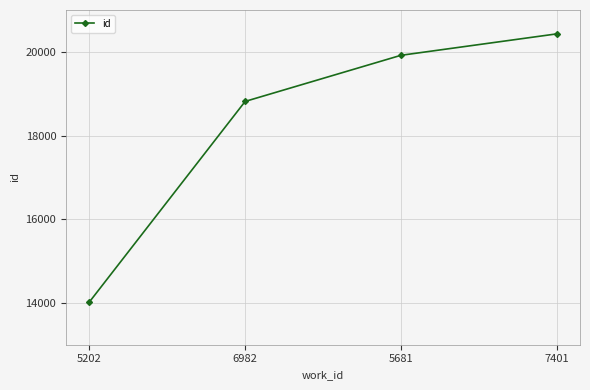

What is the smallest value displayed?

14022